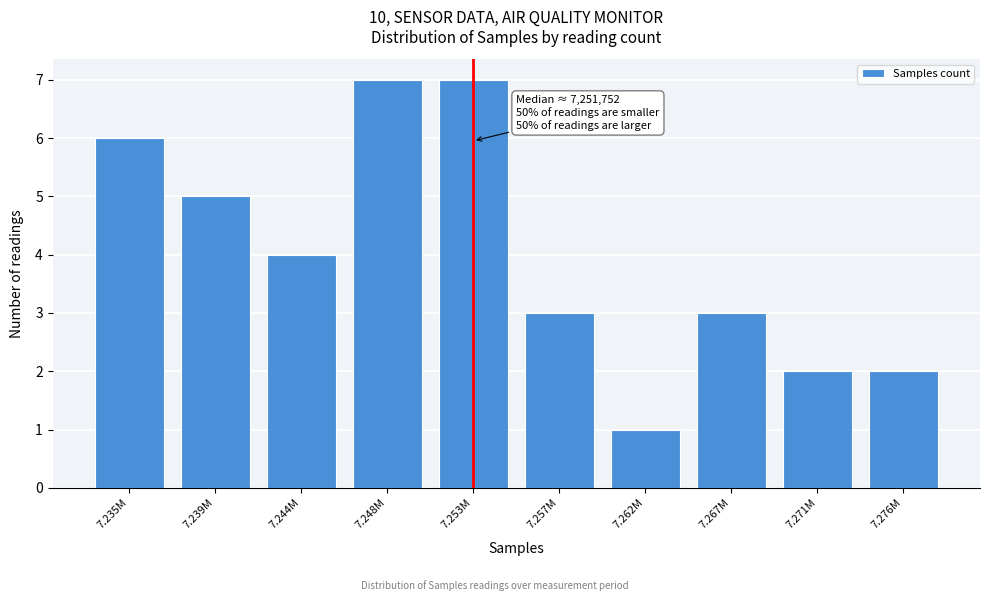

Reading left to right, list all the values displayed in this chart.

6	5	4	7	7	3	1	3	2	2